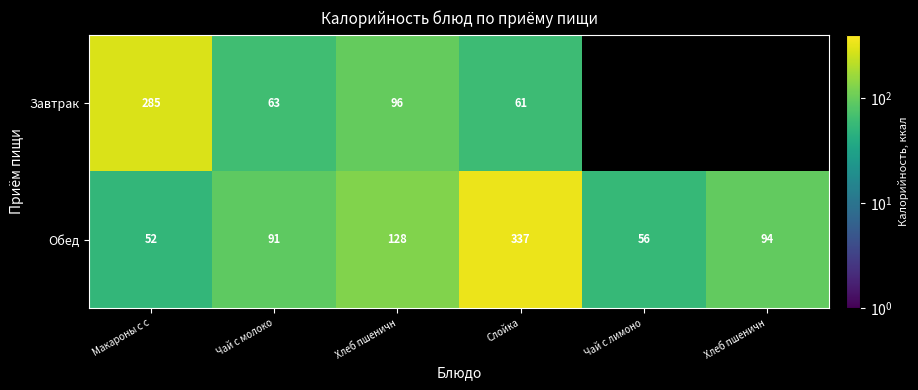

Which series changed the most between Слойка and Хлеб пшеничн?

Обед